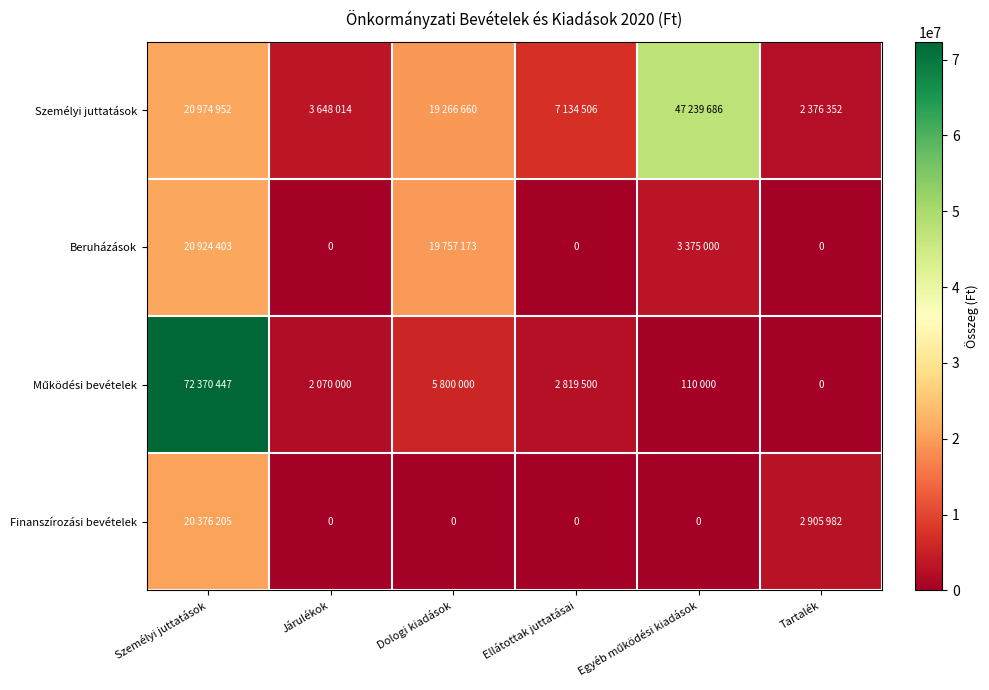

What is the total value across all series at Egyéb működési kiadások?

50724686